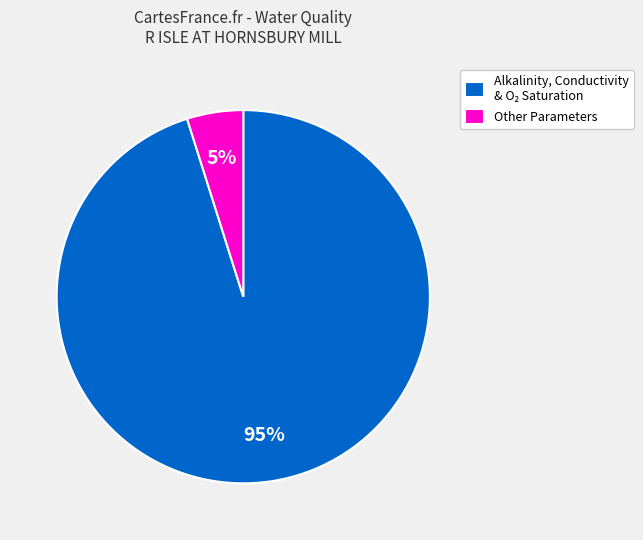

Which category has the smallest portion of the pie?

Other Parameters